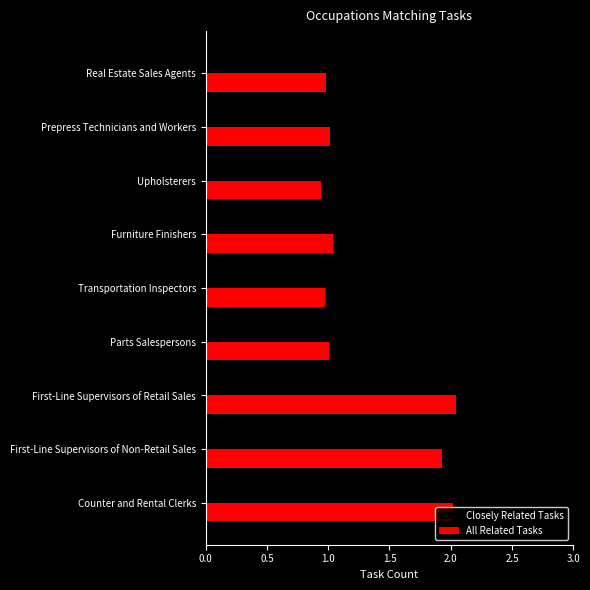

At how many categories does at least one series exceed 1?

9